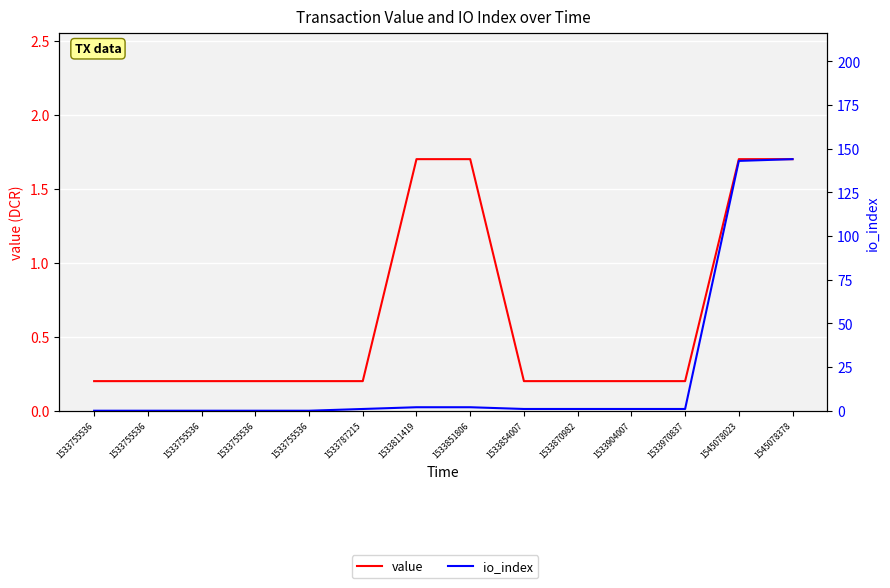

What is the value of the value point at the 8th from the left?

1.7